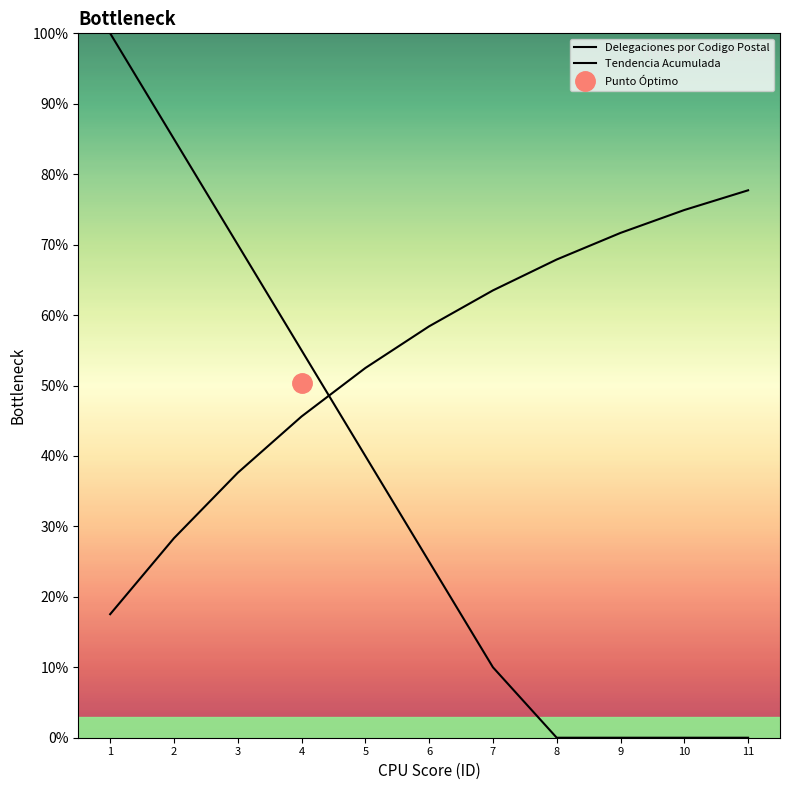

Count the number of categories in the chart.

11